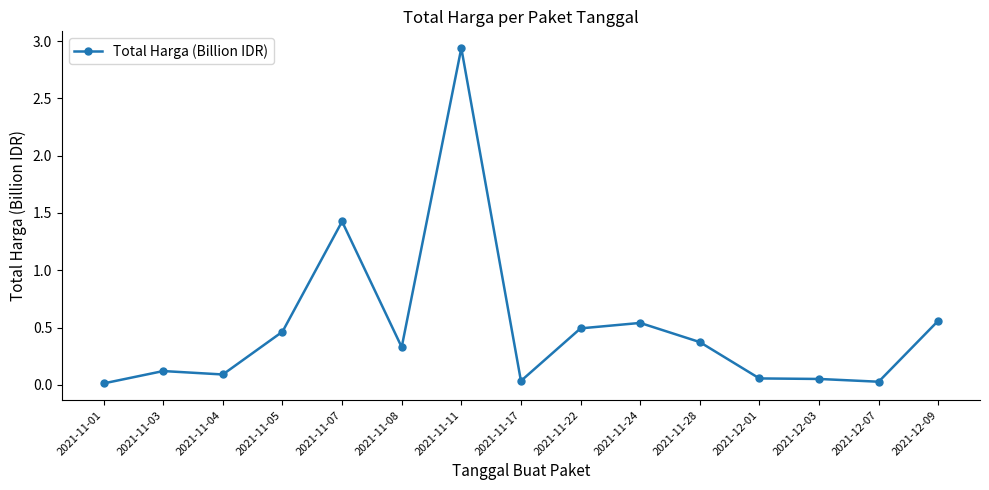

The value at 2021-11-04 is 0.1. True or false?

True